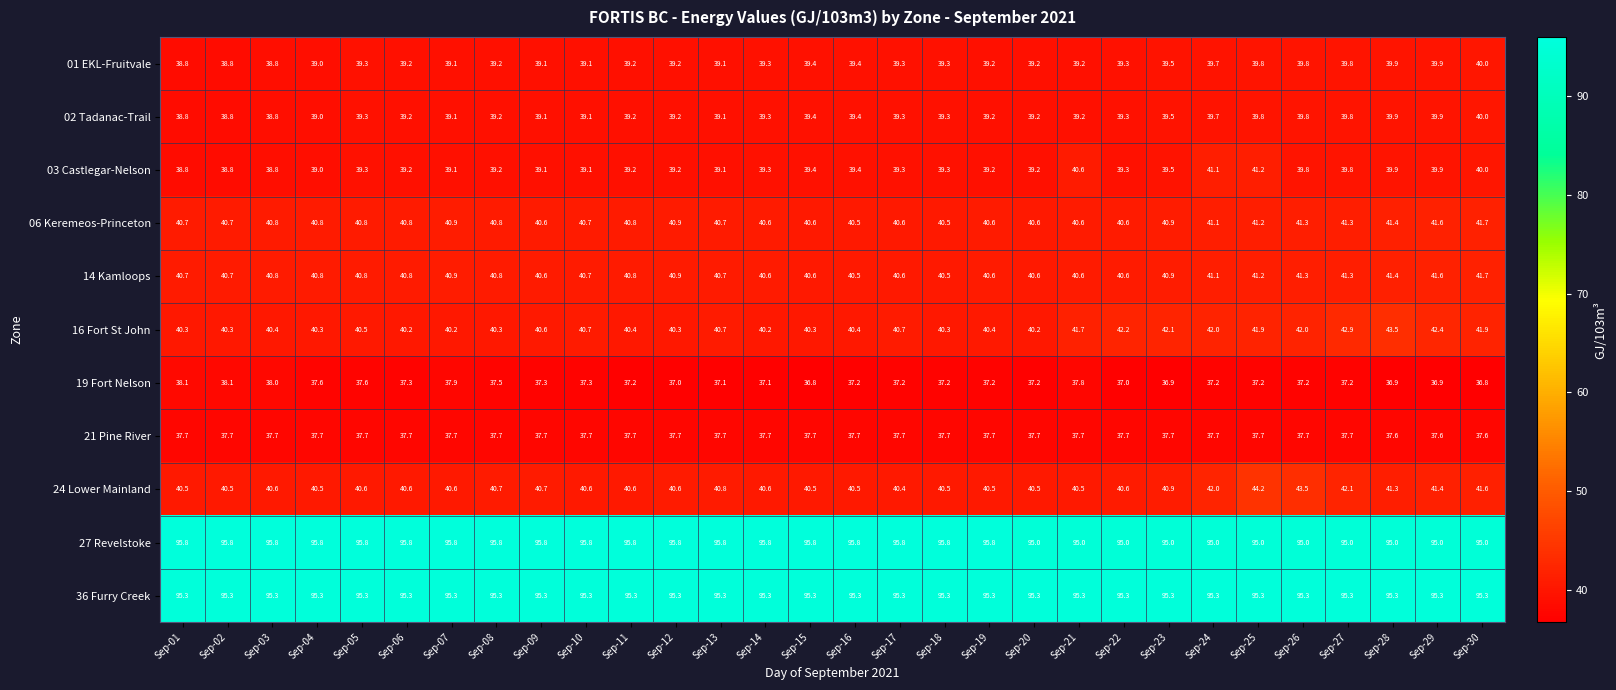

The 24 Lower Mainland series shows 22.2 at Sep-23. True or false?

False